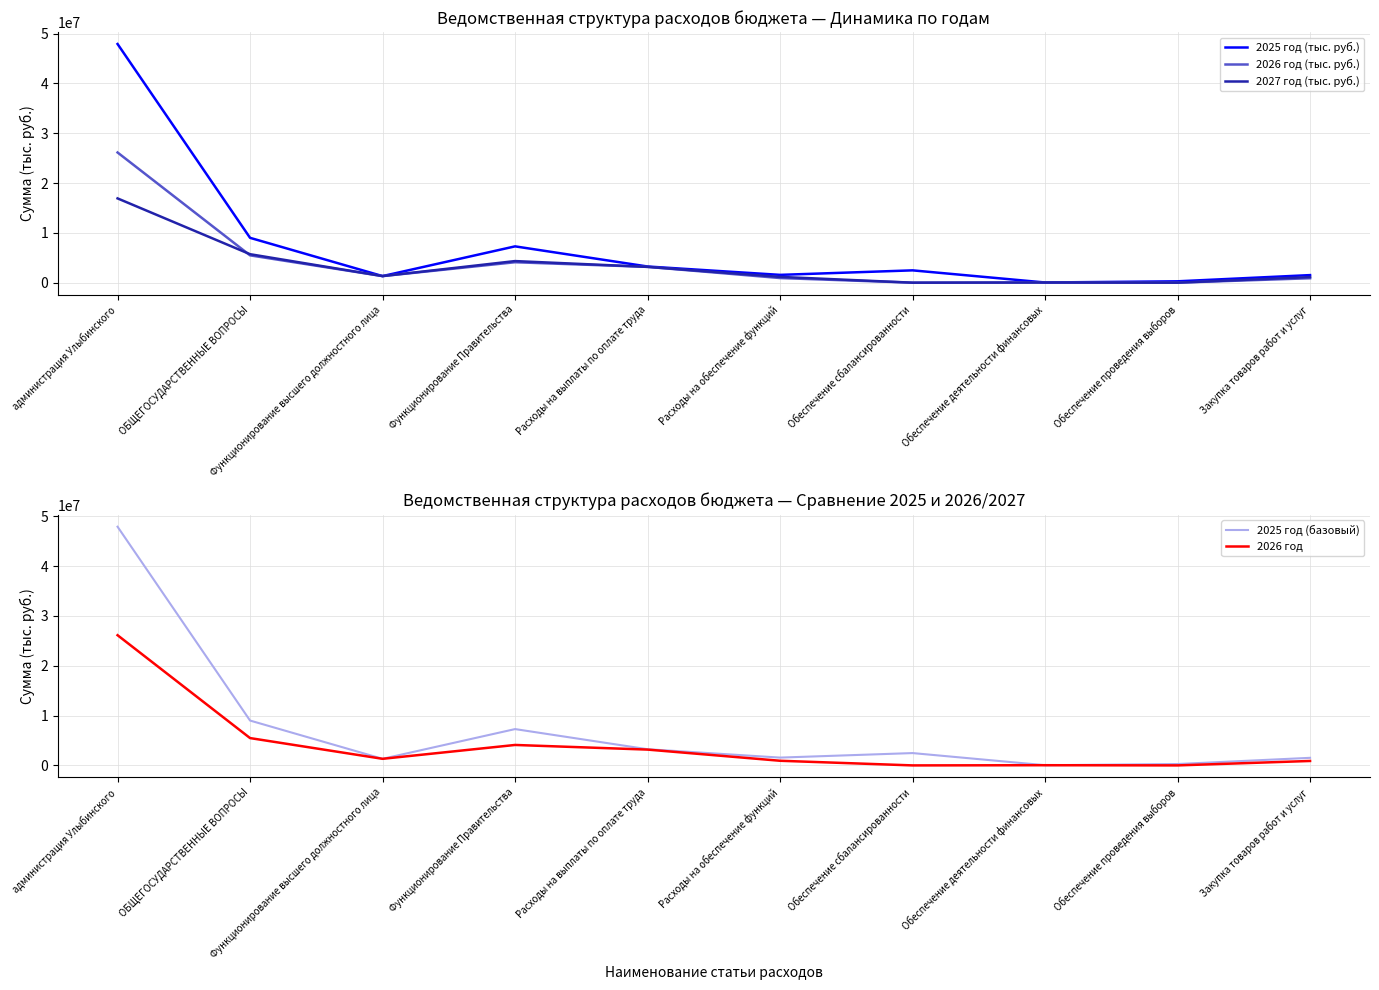

Between Расходы на выплаты по оплате труда and Закупка товаров работ и услуг, which is larger?

Расходы на выплаты по оплате труда